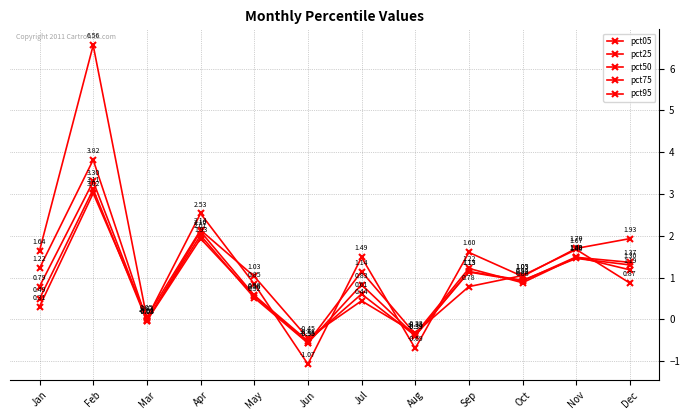

How many data points in pct25 are above 1?

7